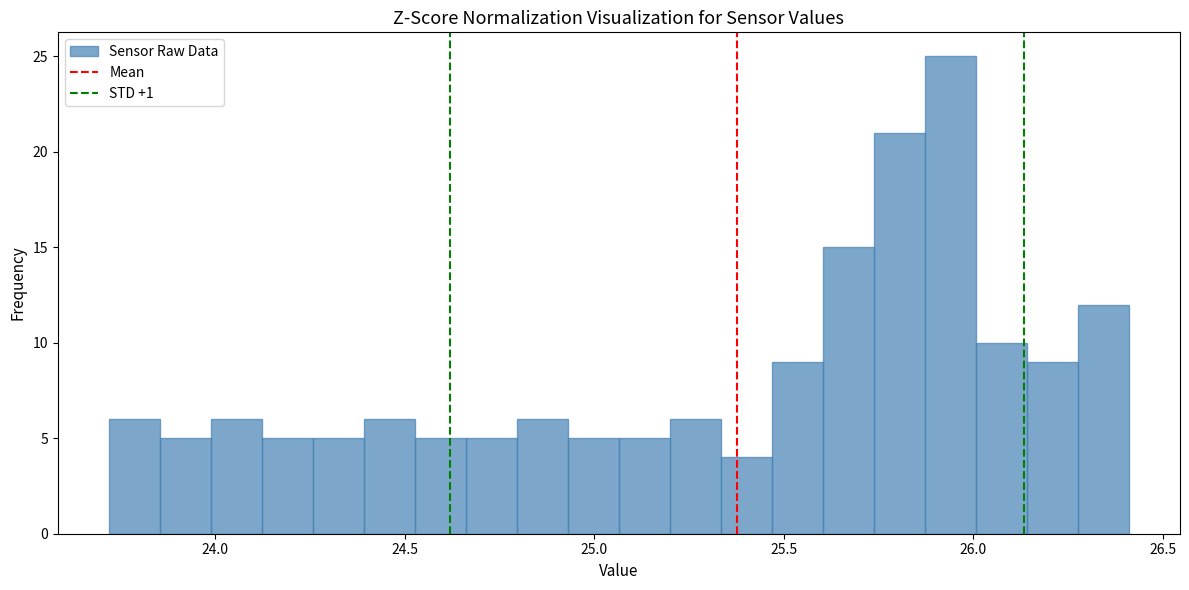

Read against the x-axis, roughly where is the centre of the tallest bar?

25.95